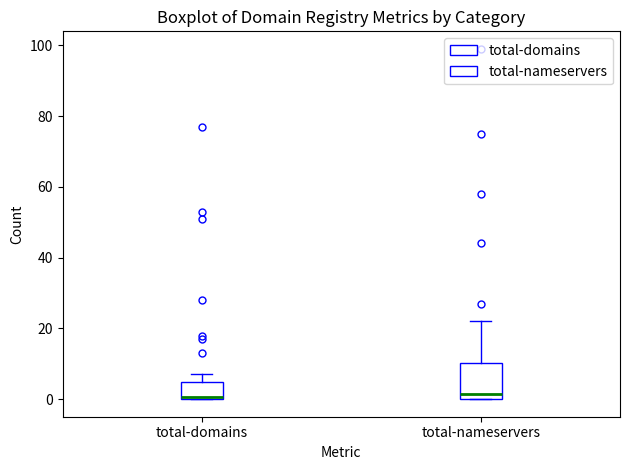

Which box is the tallest, from its lower edge to its upper edge?

total-nameservers